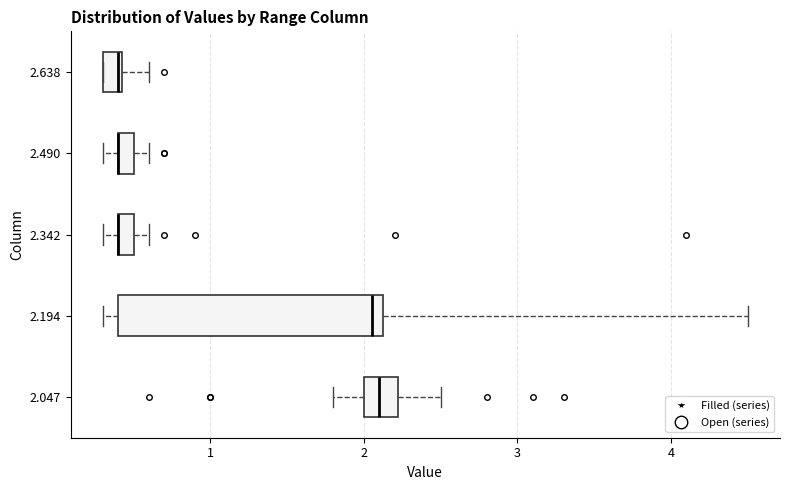

Which box is the widest, from its left edge to its right edge?

2.194